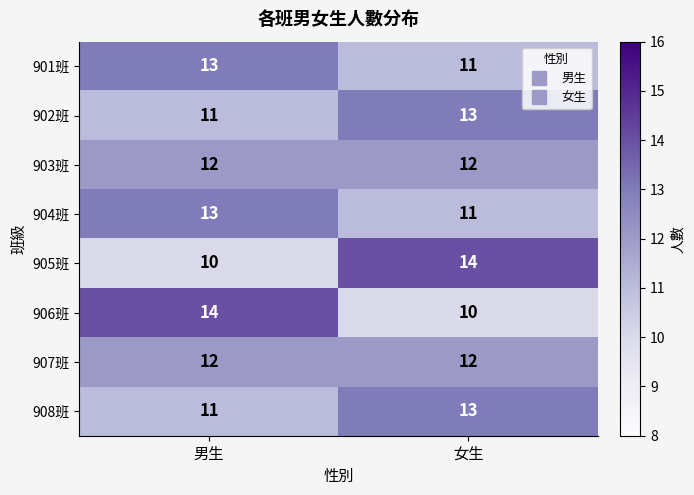

Reading right to left, transcribe all the data shown in this chart.

901班: 11	13
902班: 13	11
903班: 12	12
904班: 11	13
905班: 14	10
906班: 10	14
907班: 12	12
908班: 13	11